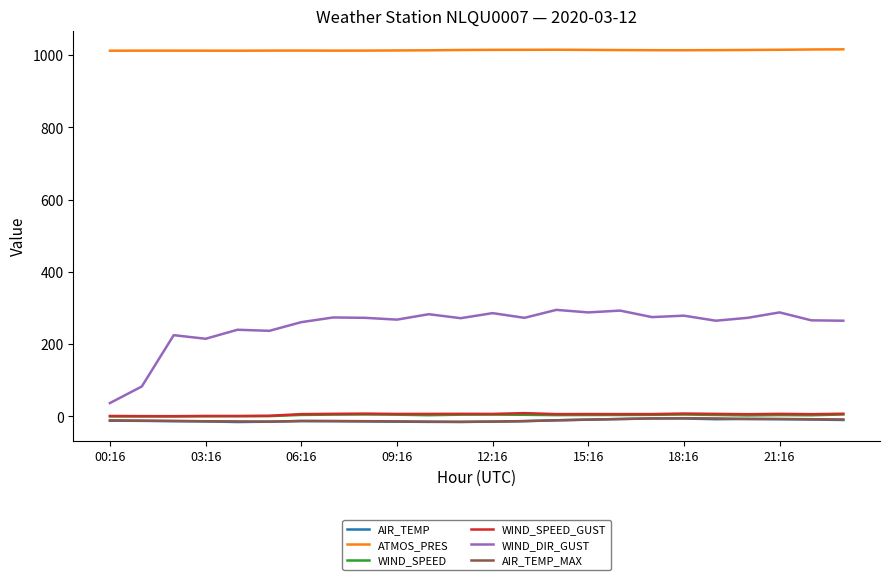

True or false: AIR_TEMP_MAX and WIND_DIR_GUST cross at least once.

False